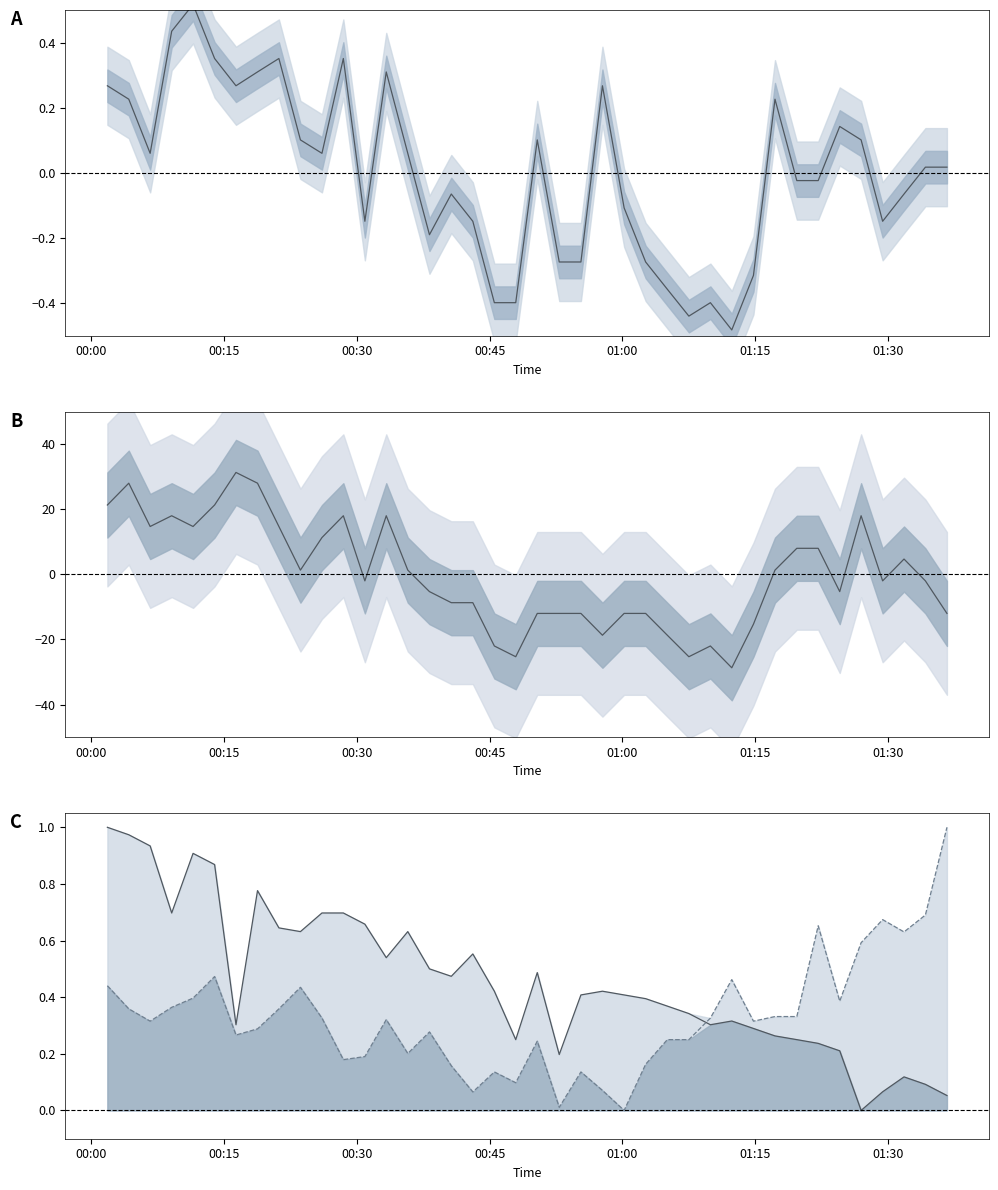

Reading right to left, transcribe all the data shown in this chart.

PMS_P1: 0.0	0.0	-0.1	-0.1	0.1	0.1	-0.0	-0.0	0.2	-0.3	-0.5	-0.4	-0.4	-0.4	-0.3	-0.1	0.3	-0.3	-0.3	0.1	-0.4	-0.4	-0.1	-0.1	-0.2	0.1	0.3	-0.1	0.4	0.1	0.1	0.4	0.3	0.3	0.4	0.5	0.4	0.1	0.2	0.3
PMS_P2: -12.0	-2.0	4.7	-2.0	18.0	-5.3	8.0	8.0	1.3	-15.3	-28.7	-22.0	-25.3	-18.7	-12.0	-12.0	-18.7	-12.0	-12.0	-12.0	-25.3	-22.0	-8.7	-8.7	-5.3	1.3	18.0	-2.0	18.0	11.3	1.3	14.7	28.0	31.3	21.3	14.7	18.0	14.7	28.0	21.3
BME280_temperature: 0.1	0.1	0.1	0.1	0.0	0.2	0.2	0.2	0.3	0.3	0.3	0.3	0.3	0.4	0.4	0.4	0.4	0.4	0.2	0.5	0.2	0.4	0.6	0.5	0.5	0.6	0.5	0.7	0.7	0.7	0.6	0.6	0.8	0.3	0.9	0.9	0.7	0.9	1.0	1.0
BME280_humidity: 1.0	0.7	0.6	0.7	0.6	0.4	0.7	0.3	0.3	0.3	0.5	0.3	0.3	0.3	0.2	0.0	0.1	0.1	0.0	0.2	0.1	0.1	0.1	0.2	0.3	0.2	0.3	0.2	0.2	0.3	0.4	0.4	0.3	0.3	0.5	0.4	0.4	0.3	0.4	0.4